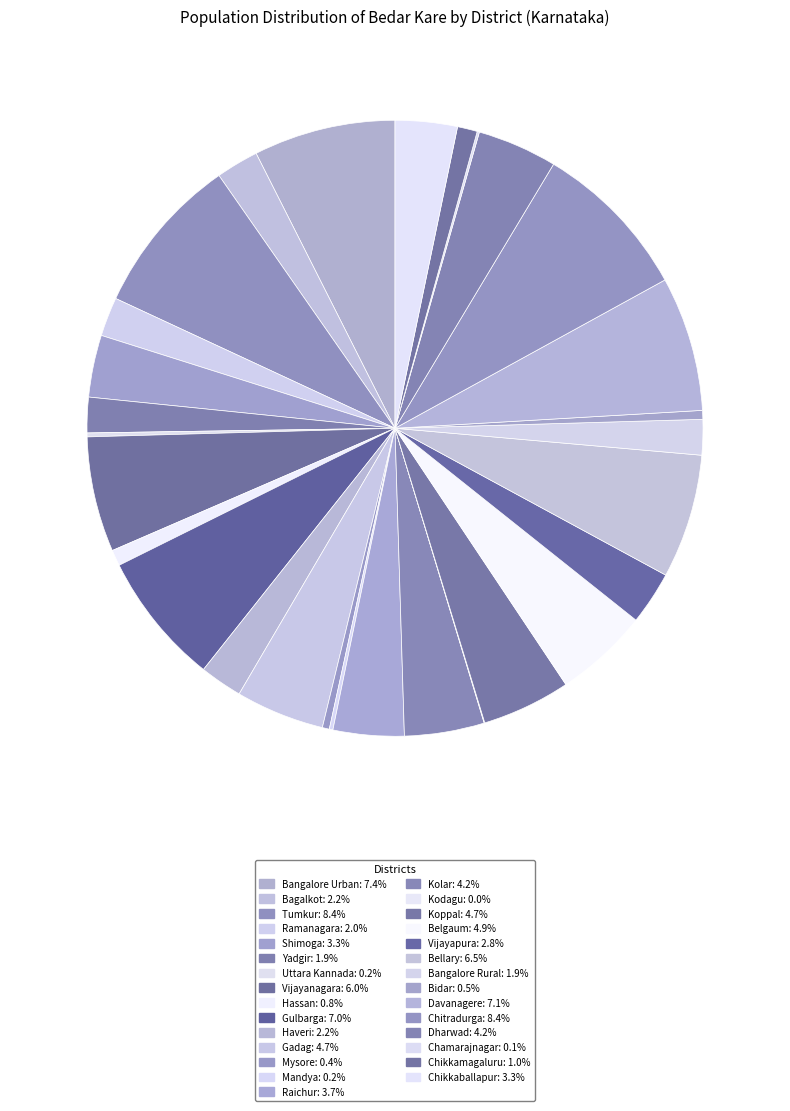

What portion of the pie excludes Tumkur?

91.6%